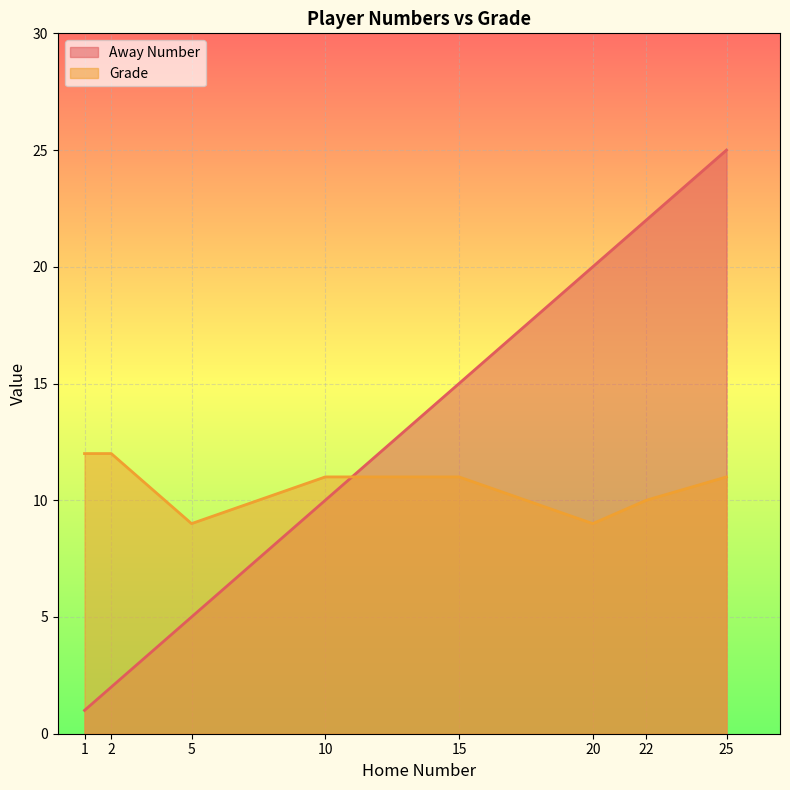

What is the total value across all series at 2?

14